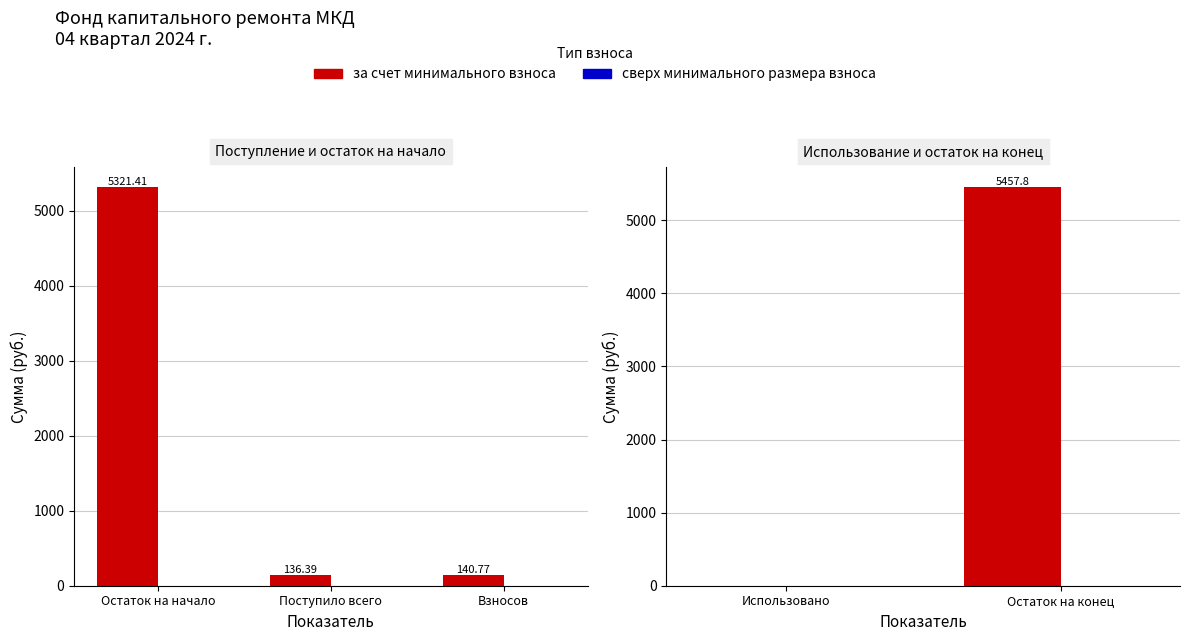

The за счет минимального взноса series shows 9509.8 at Остаток на конец. True or false?

False